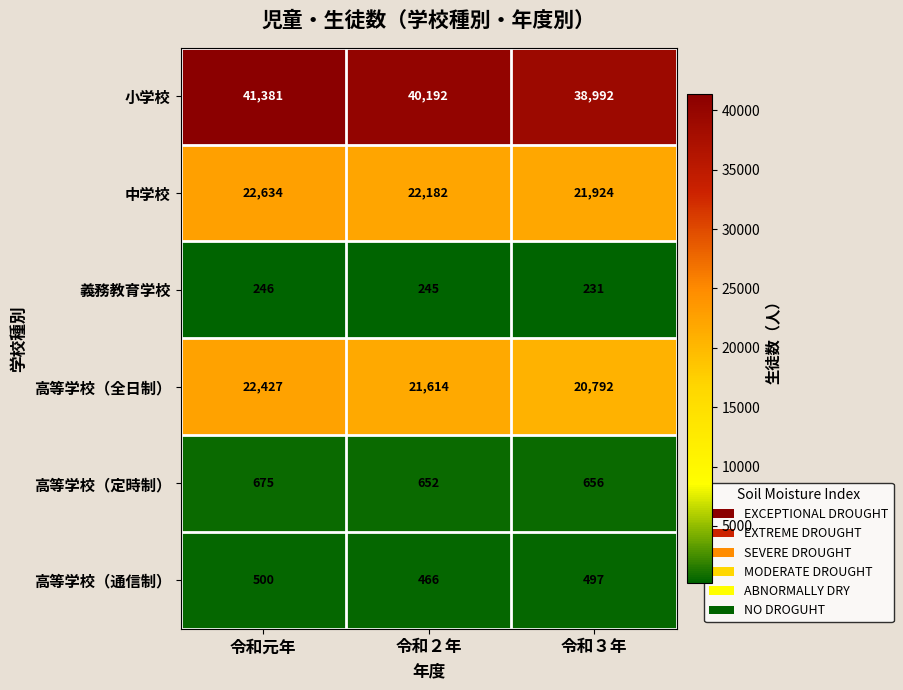

Reading left to right, transcribe all the data shown in this chart.

小学校: 令和元年=41381	令和２年=40192	令和３年=38992
中学校: 令和元年=22634	令和２年=22182	令和３年=21924
義務教育学校: 令和元年=246	令和２年=245	令和３年=231
高等学校（全日制）: 令和元年=22427	令和２年=21614	令和３年=20792
高等学校（定時制）: 令和元年=675	令和２年=652	令和３年=656
高等学校（通信制）: 令和元年=500	令和２年=466	令和３年=497